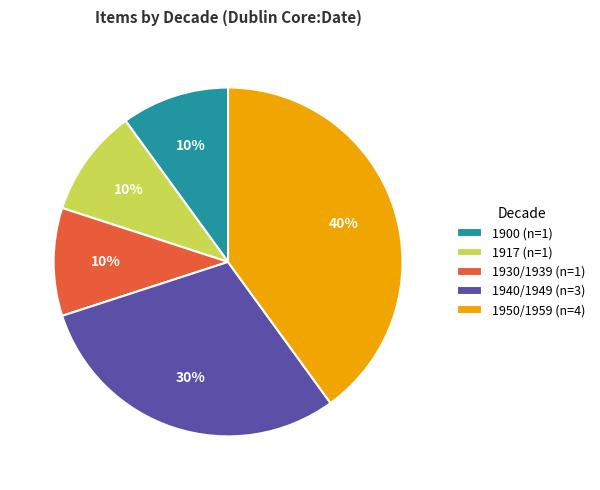

Count the number of slices in the pie.

5